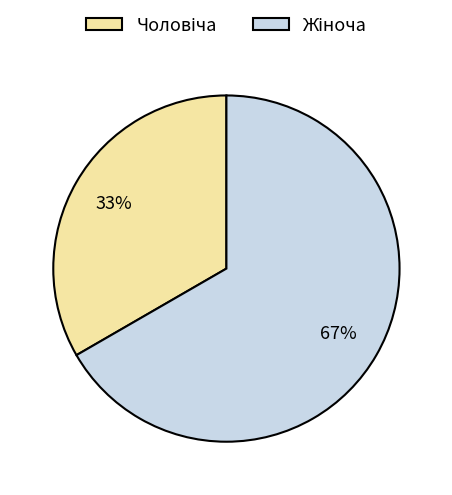

Does any single category account for the majority?

Yes